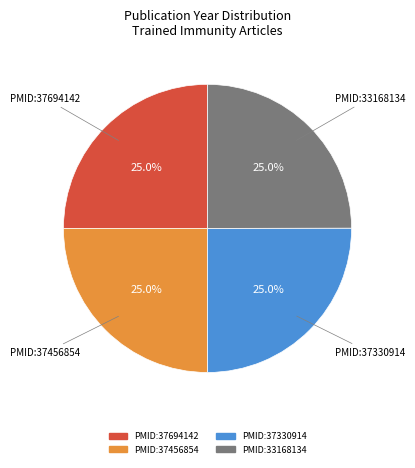

What percentage is the PMID:37330914 slice, to the nearest percent?

25%